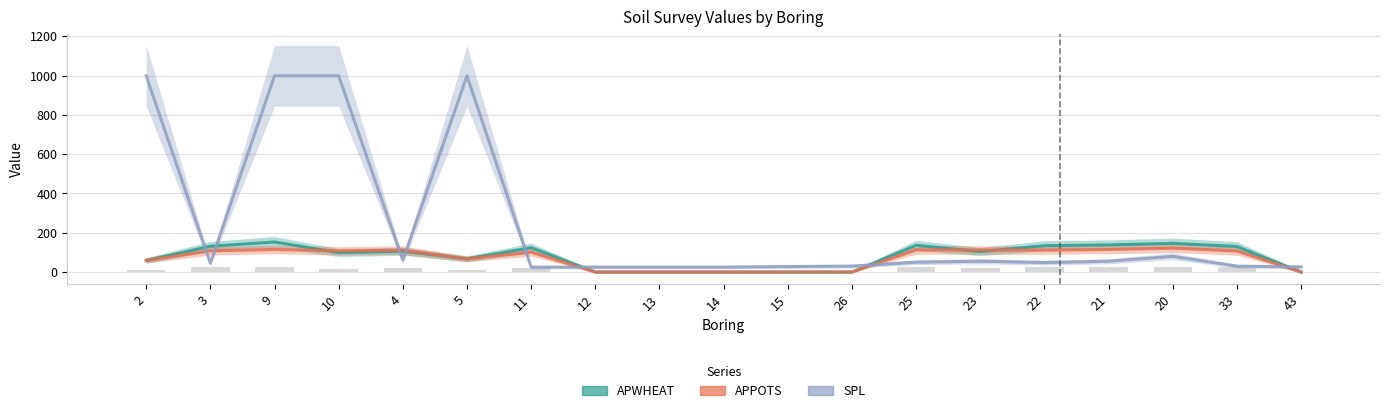

What is the label of the 8th bar from the left?

12